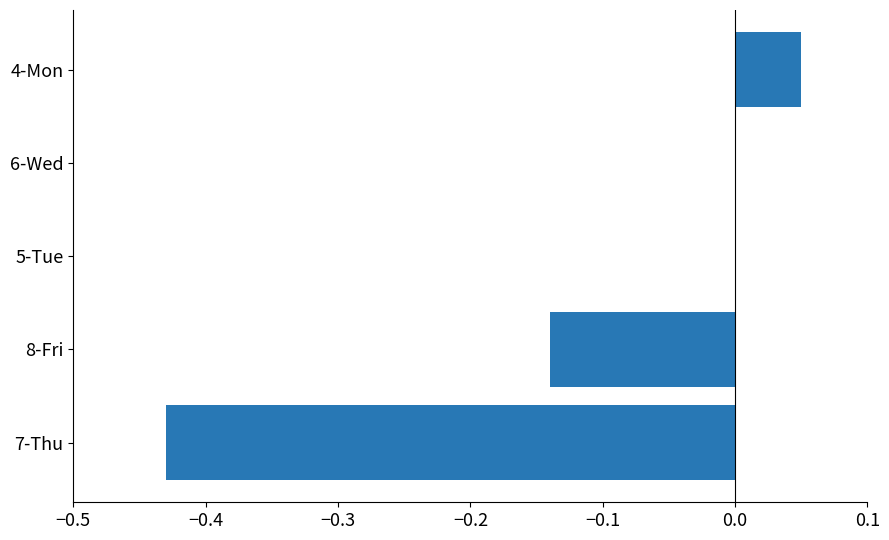

At which category does the chart reach its peak across all series?

4-Mon